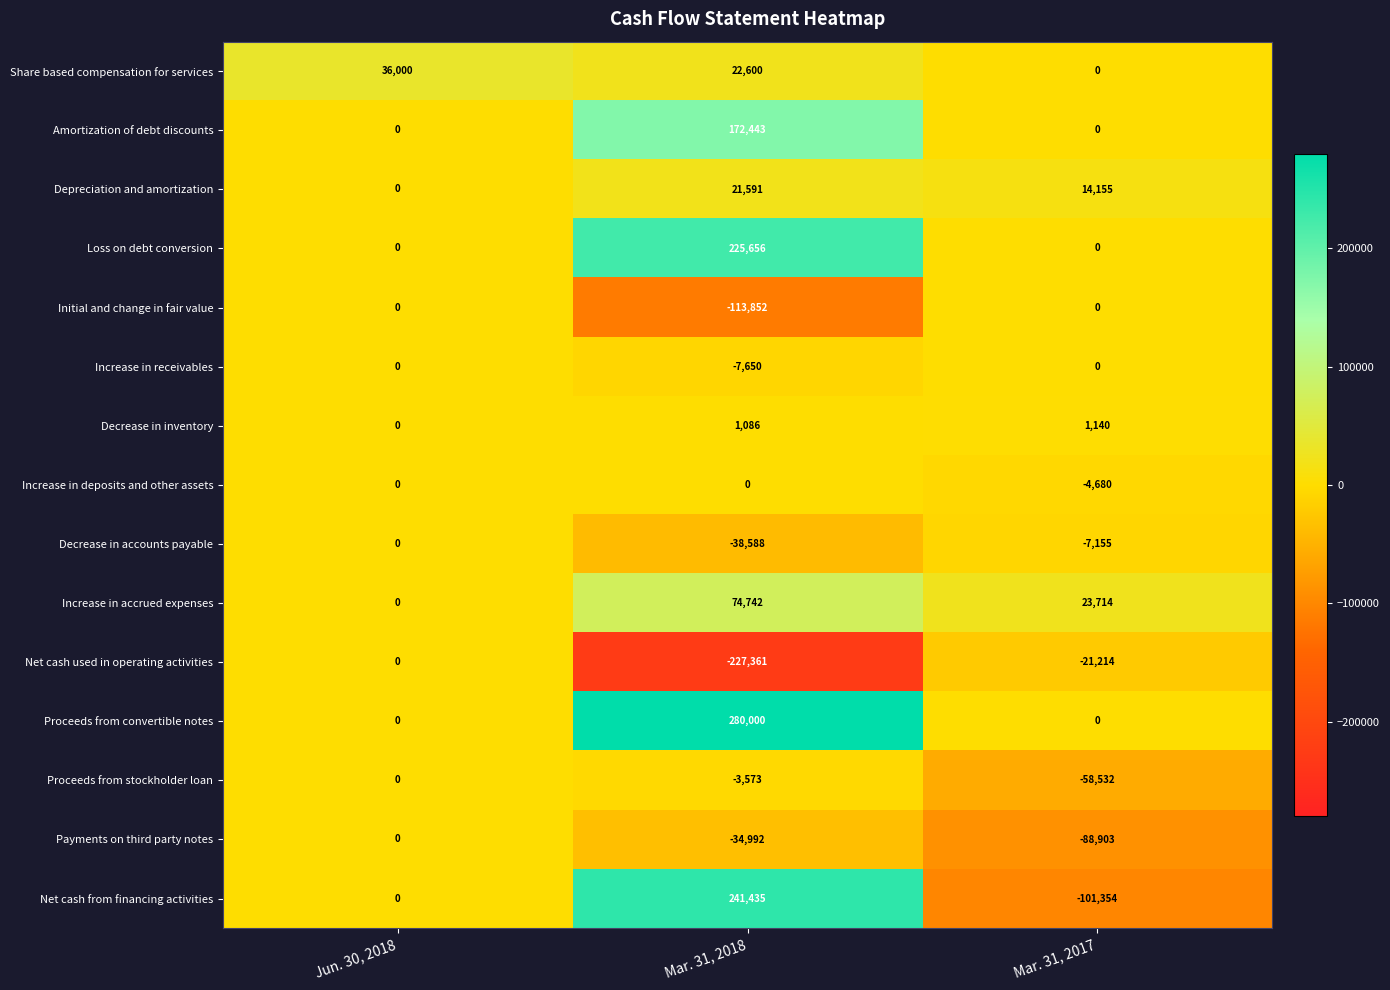

How many distinct data groups are displayed?

15